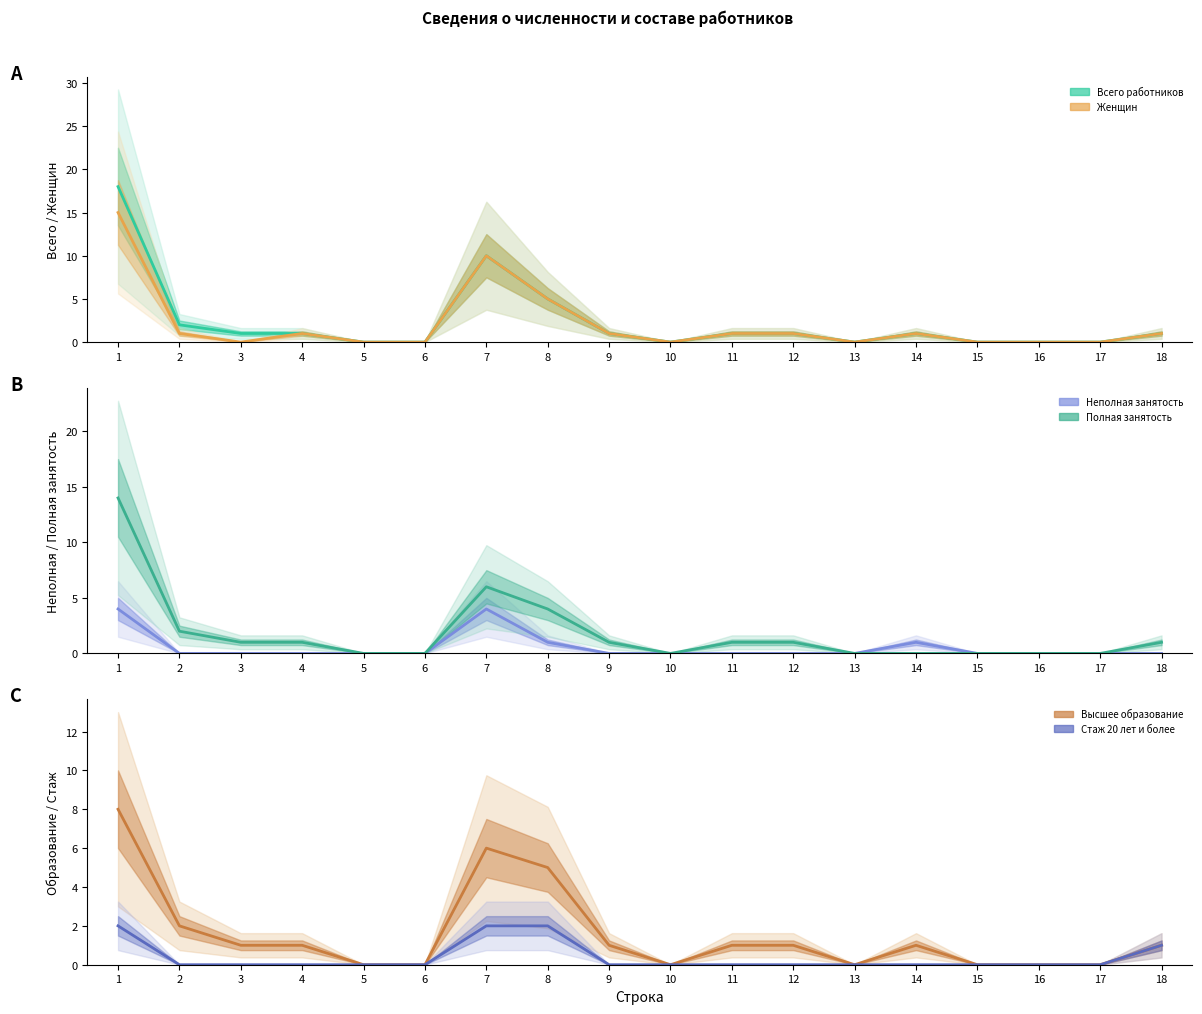

At which category does the chart reach its minimum across all series?

5